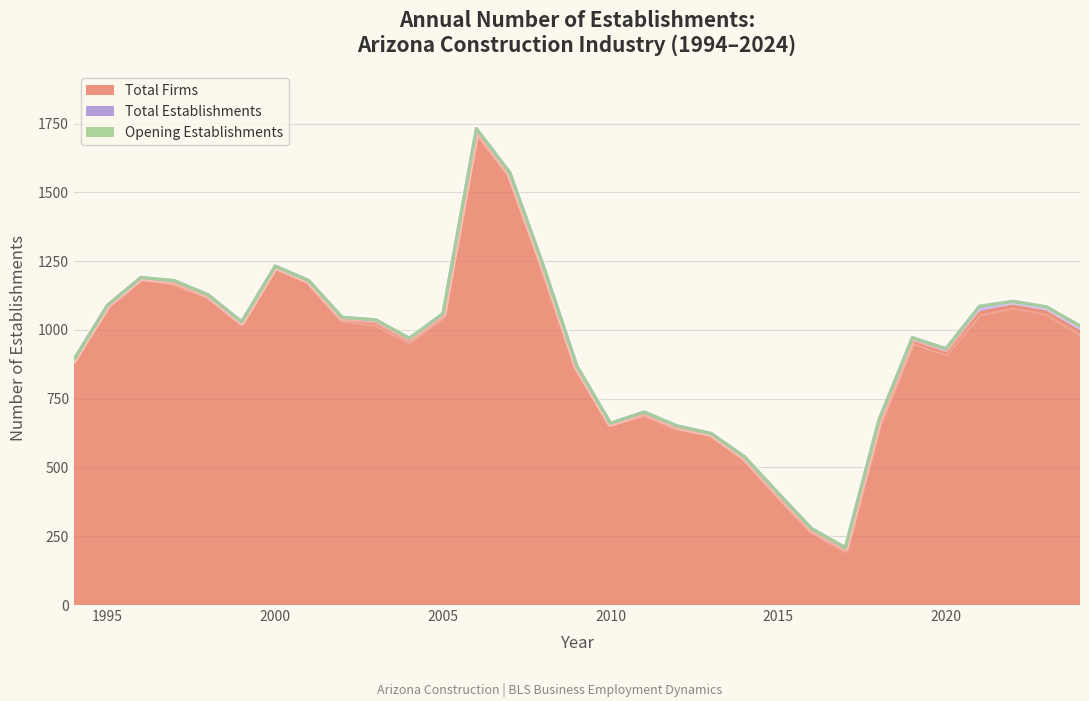

At which category does Opening Establishments reach its first local valley?

1999